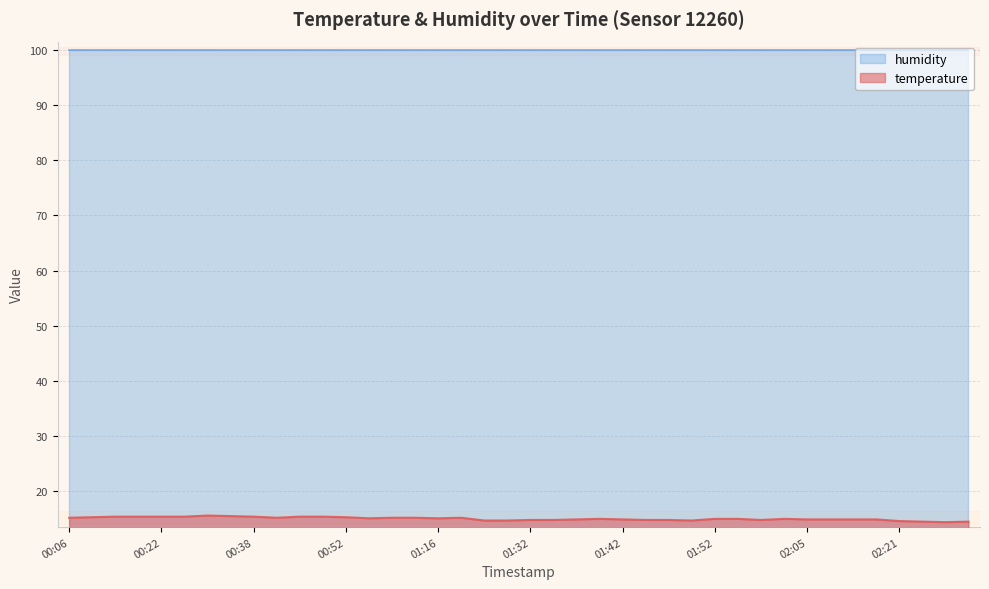

How many points are lower than both their immediate neighbors (excluding endpoints)?

6